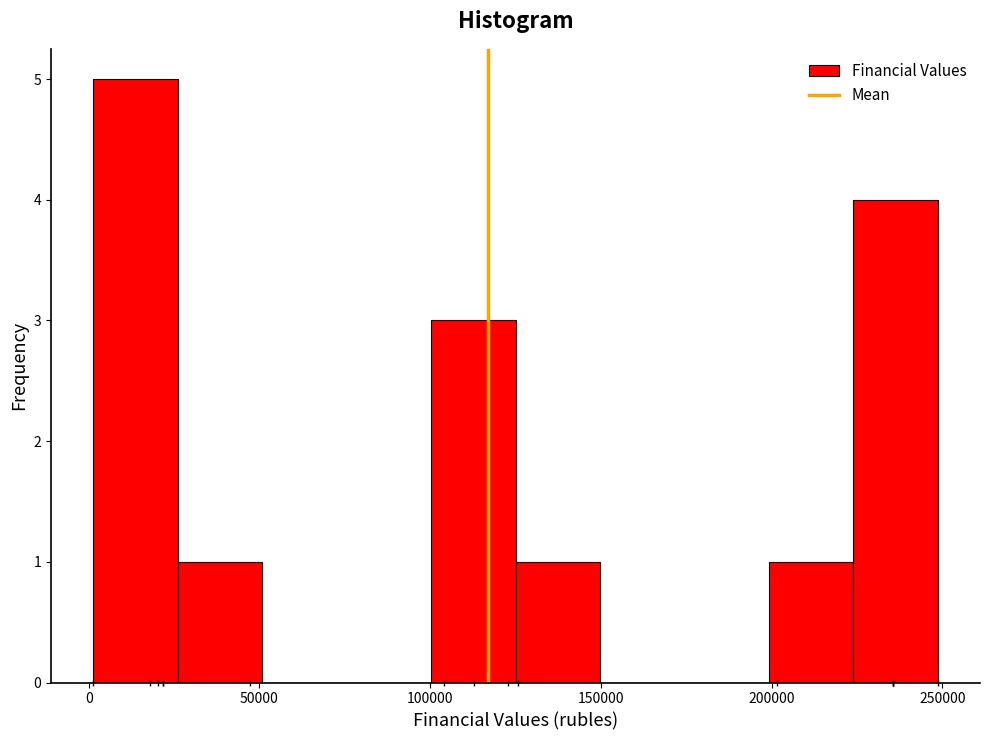

Reading left to right, transcribe this chart: for each bar, give the range it covers on the x-axis and its height. Neither the bar edges nor the heights are printed on the chart, so give them approximately, as read against the axes.

0 to 25000: 5
25000 to 50000: 1
50000 to 75000: 0
75000 to 100000: 0
100000 to 125000: 3
125000 to 150000: 1
150000 to 175000: 0
175000 to 200000: 0
200000 to 225000: 1
225000 to 250000: 4